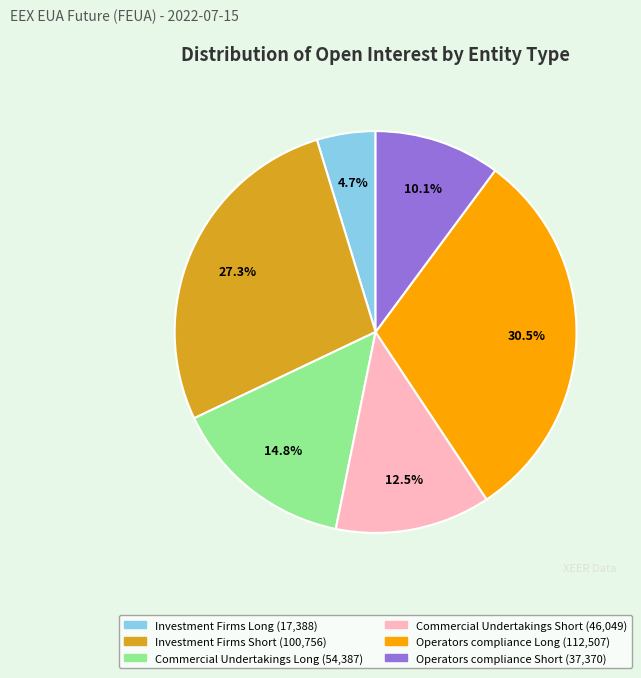

Is there any slice that represents more than half of the pie?

No